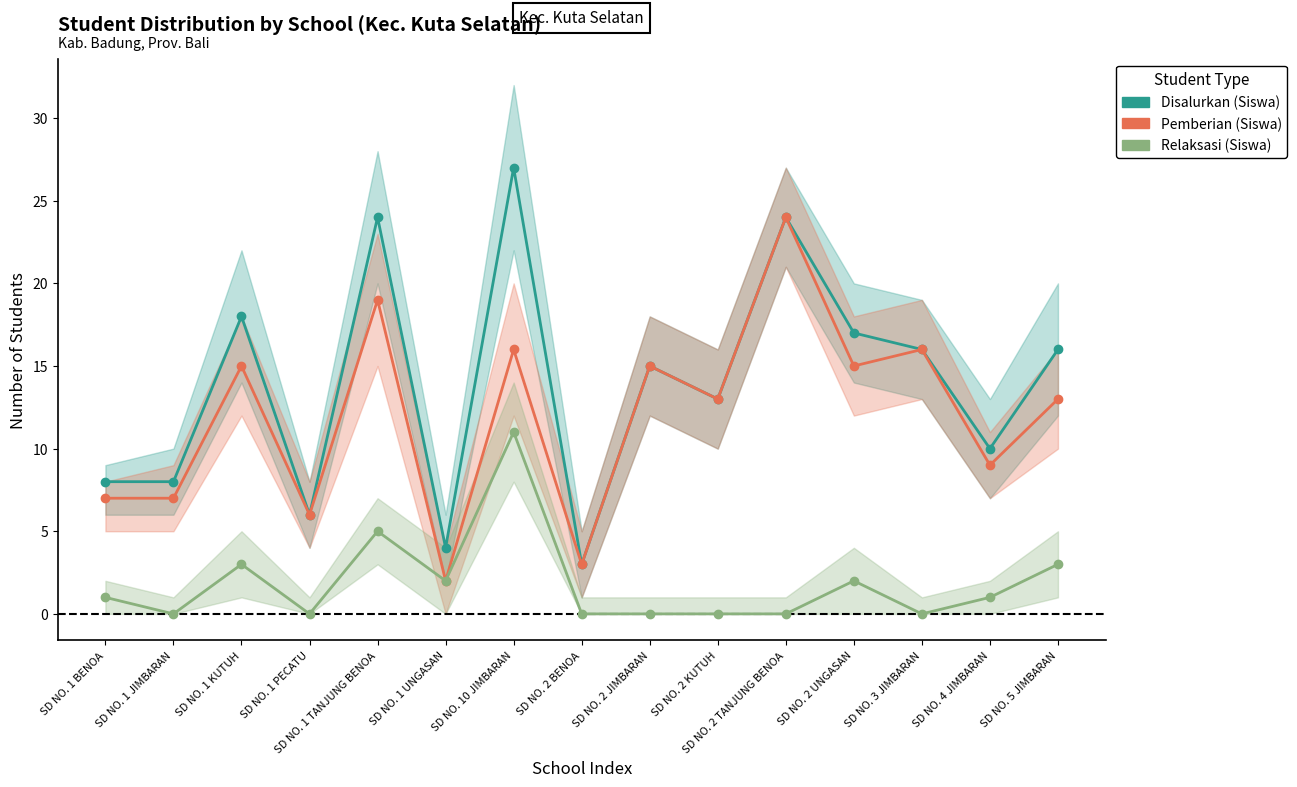

At which category does the chart reach its minimum across all series?

SD NO. 1 JIMBARAN